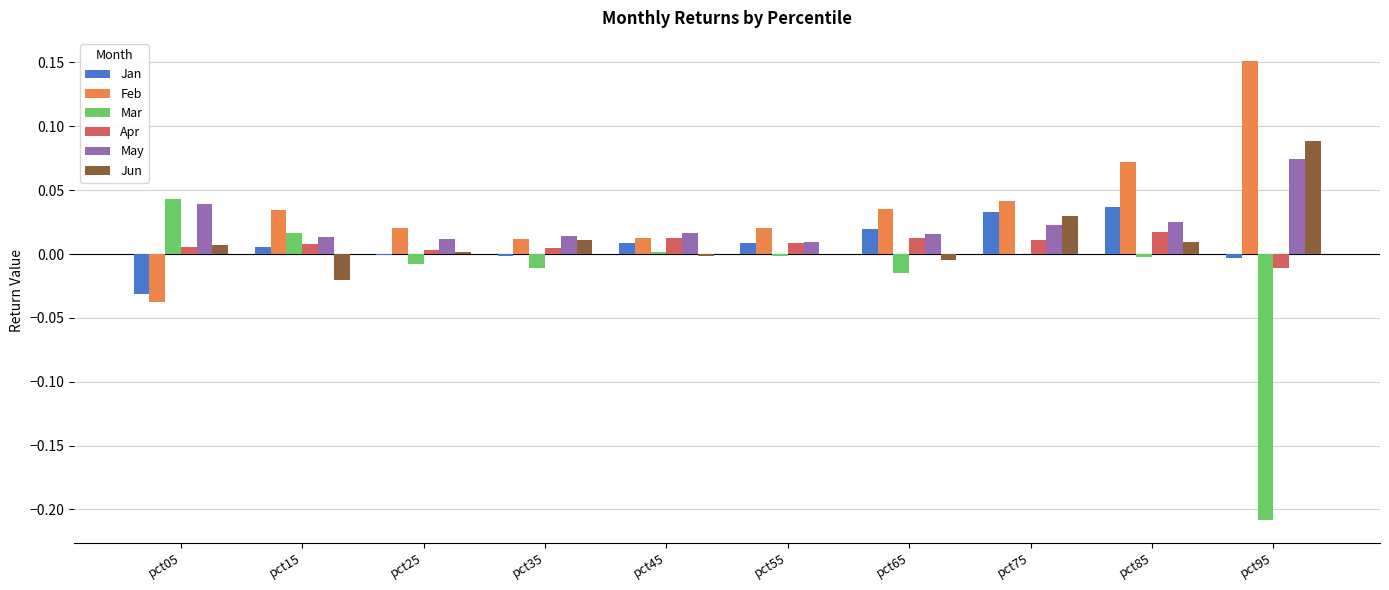

Is the value of Mar at pct45 greater than the value of May at pct25?

No